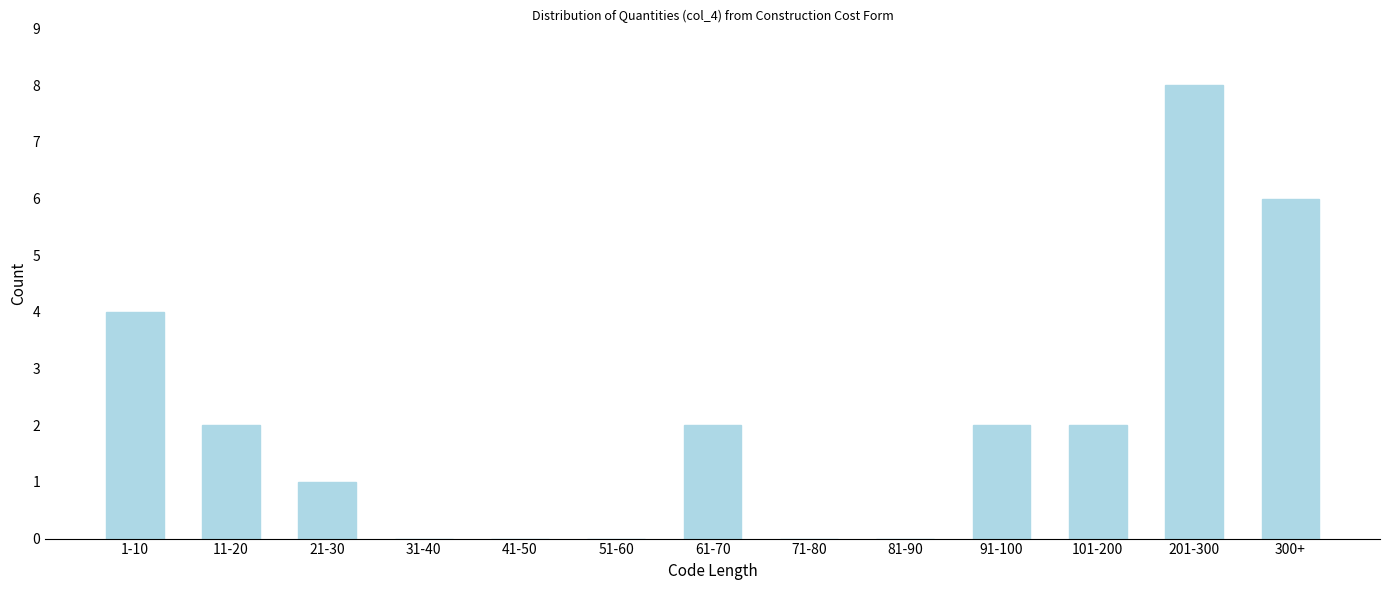

Reading right to left, list all the values displayed in this chart.

300+=6	201-300=8	101-200=2	91-100=2	81-90=0	71-80=0	61-70=2	51-60=0	41-50=0	31-40=0	21-30=1	11-20=2	1-10=4